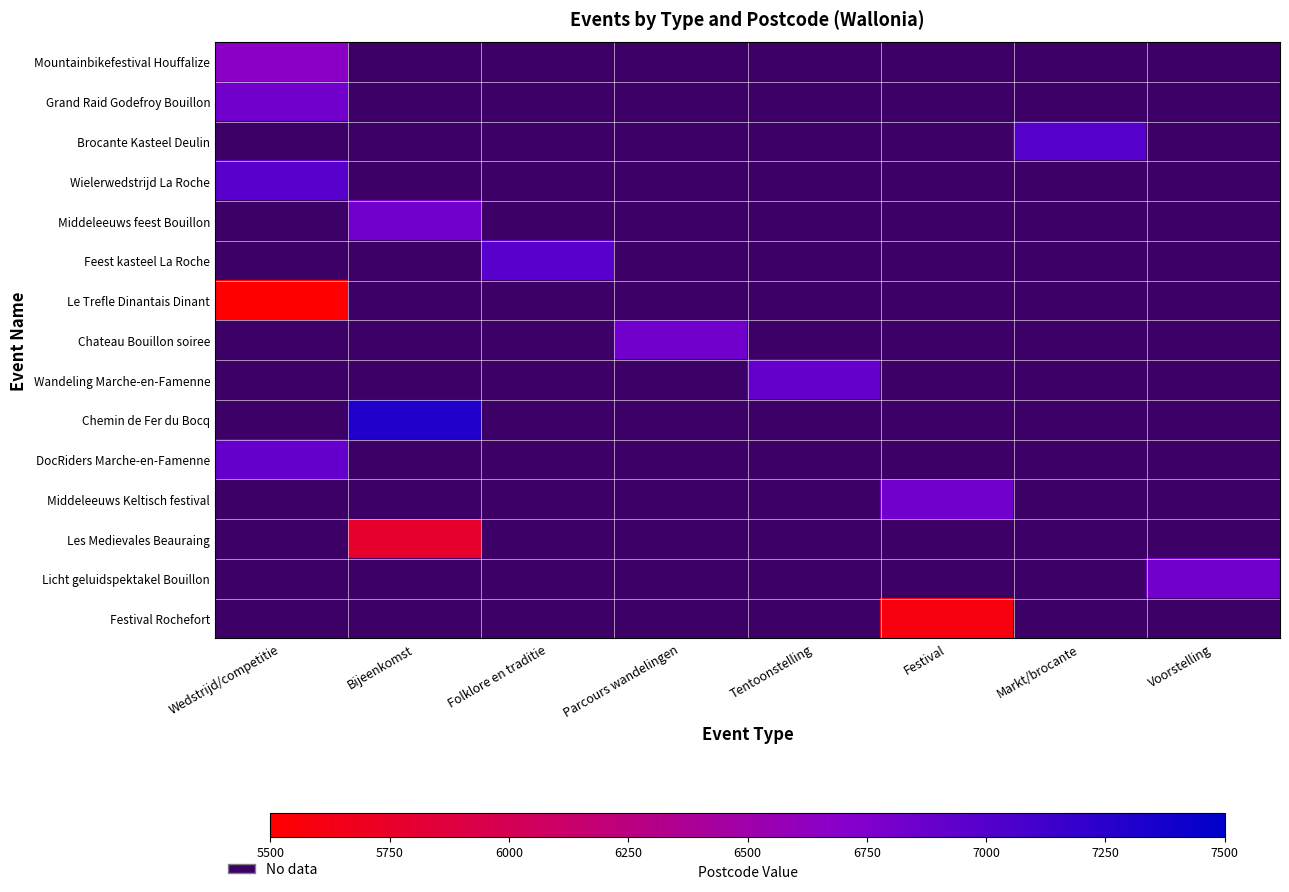

How many series are shown in this chart?

15